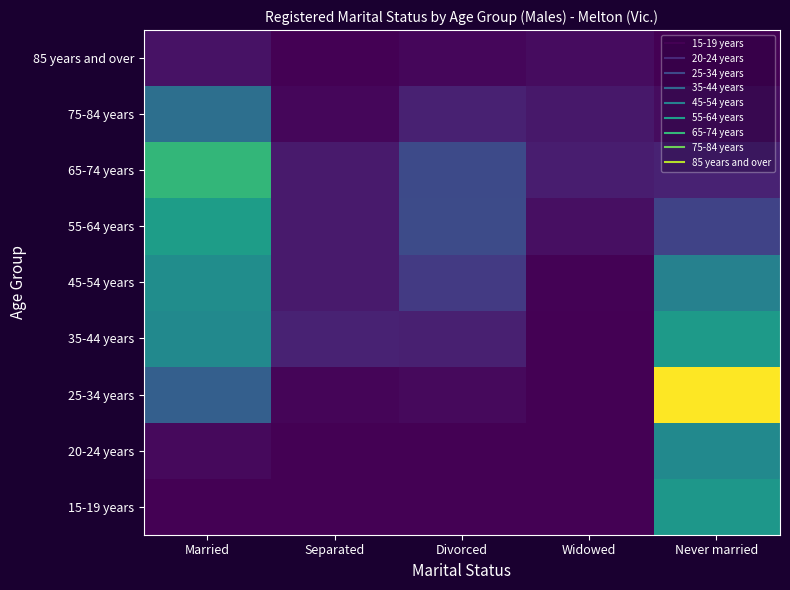

Reading left to right, extract all data points from this chart.

15-19 years: Married=0	Separated=0	Divorced=0	Widowed=0	Never married=220
20-24 years: Married=11	Separated=0	Divorced=0	Widowed=0	Never married=198
25-34 years: Married=126	Separated=5	Divorced=11	Widowed=0	Never married=416
35-44 years: Married=197	Separated=40	Divorced=36	Widowed=0	Never married=227
45-54 years: Married=204	Separated=30	Divorced=71	Widowed=3	Never married=182
55-64 years: Married=232	Separated=30	Divorced=95	Widowed=17	Never married=83
65-74 years: Married=275	Separated=30	Divorced=93	Widowed=34	Never married=40
75-84 years: Married=152	Separated=7	Divorced=38	Widowed=26	Never married=13
85 years and over: Married=20	Separated=0	Divorced=8	Widowed=13	Never married=0